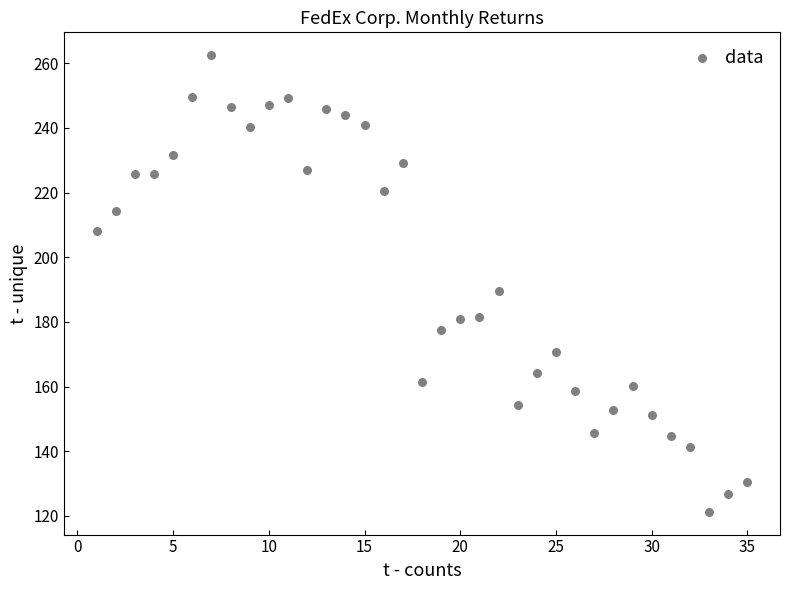

What is the range of Y values (max minus min)?

141.2